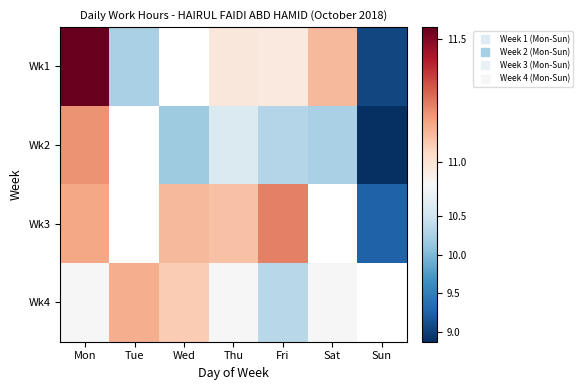

Between Mon and Fri, which is larger?

Mon